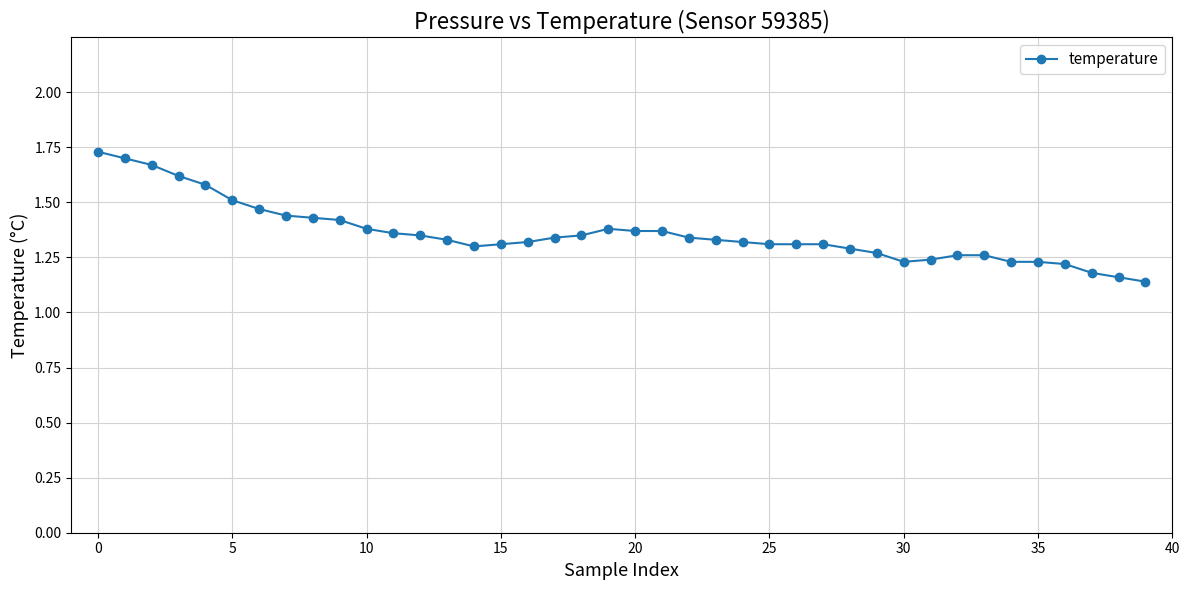

What is the difference between the maximum and minimum values?

0.6